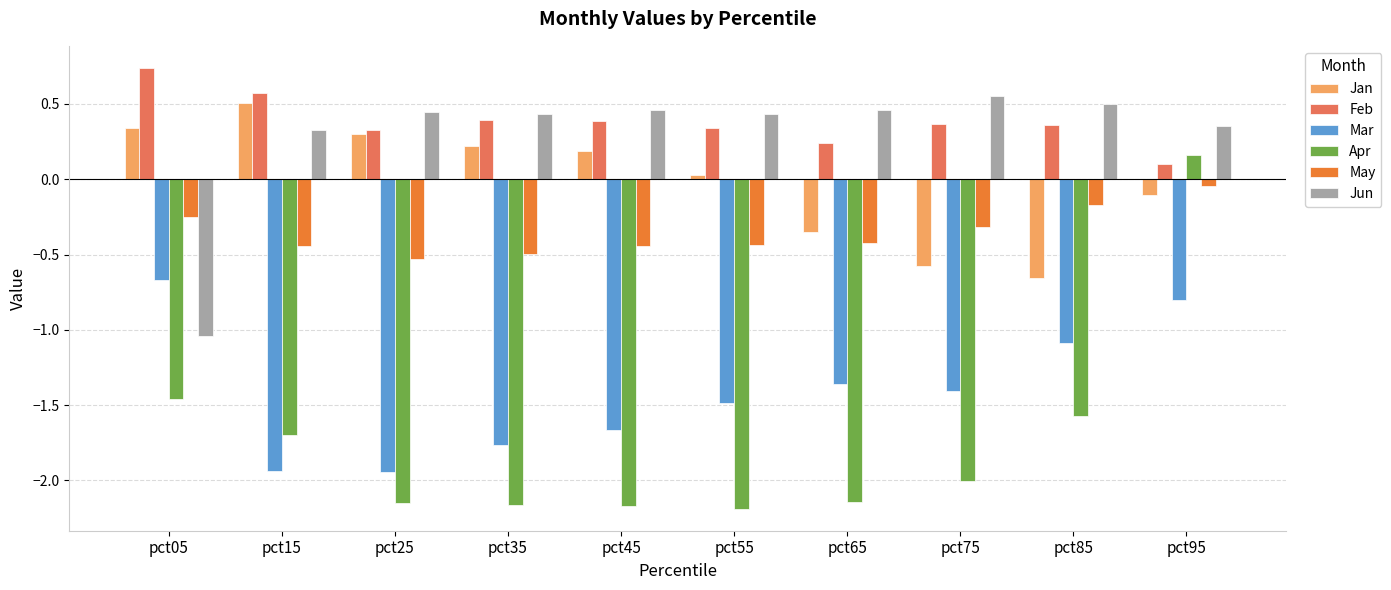

How many data points does each series have?

10